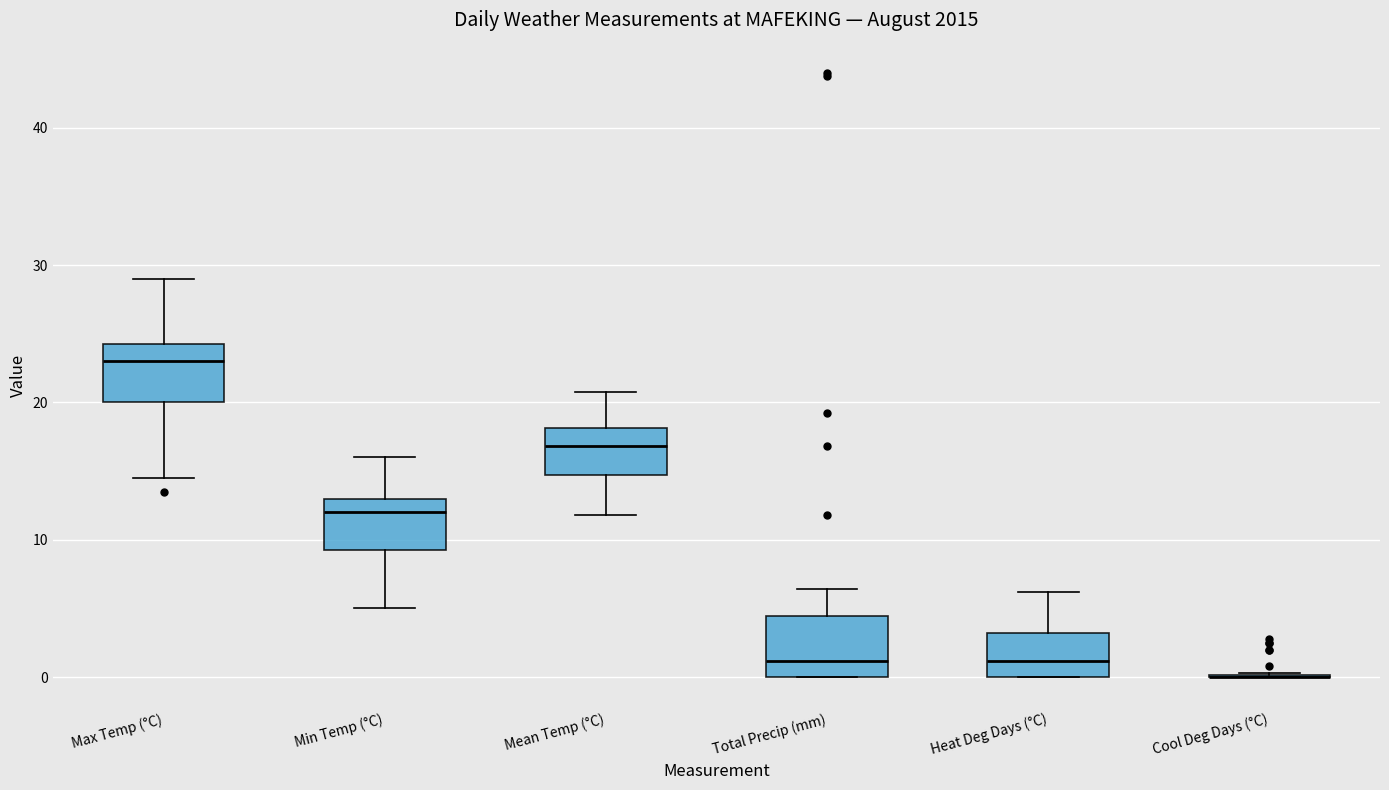

Reading left to right, transcribe this box plot: for each box, give where its median line is, the range the box spans, and where its two whiskers end, as read against the y-axis. The values are not printed on the chart, so give them approximately, as read against the axis.

Max Temp (°C): median 23, box 20 to 24, whiskers 15 to 29
Min Temp (°C): median 12, box 9 to 13, whiskers 5 to 16
Mean Temp (°C): median 17, box 15 to 18, whiskers 12 to 21
Total Precip (mm): median 1, box 0 to 4, whiskers 0 to 6
Heat Deg Days (°C): median 1, box 0 to 3, whiskers 0 to 6
Cool Deg Days (°C): box collapsed to a line at 0, whiskers 0 to 0